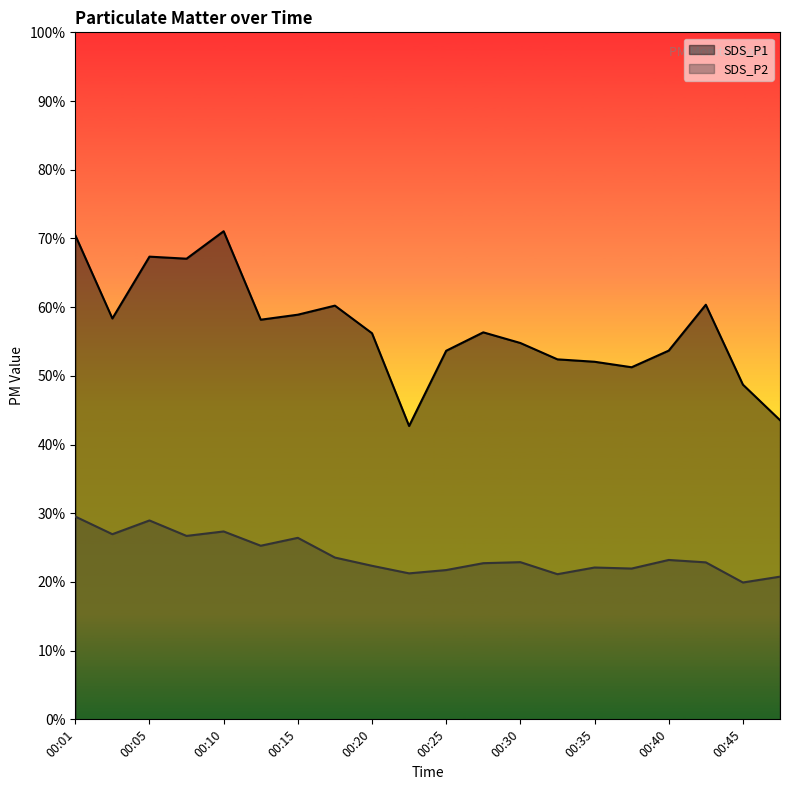

How many lines are shown in the chart?

2